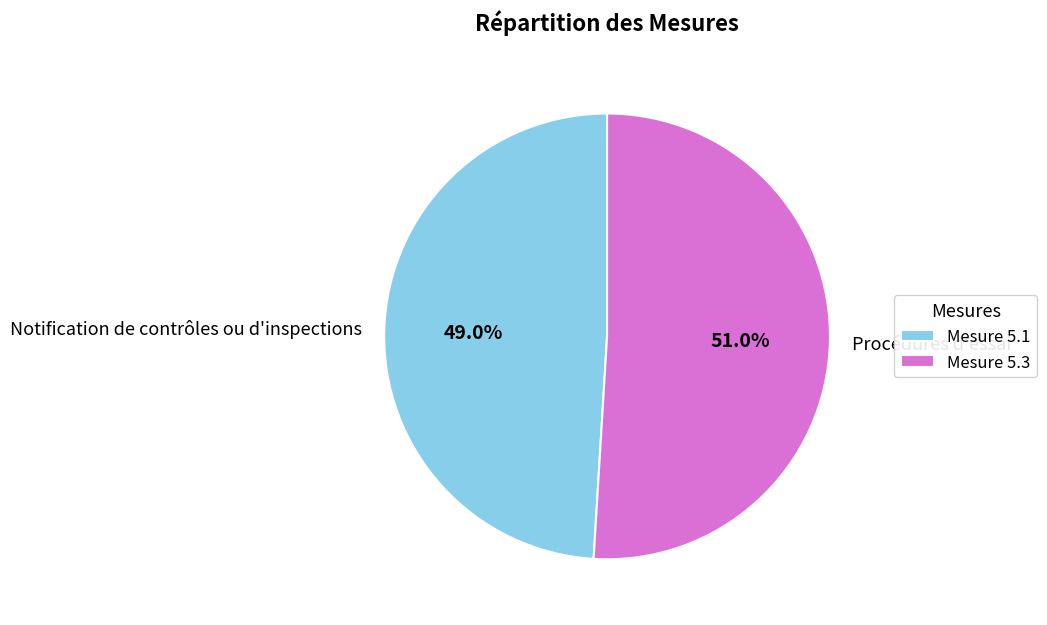

What percentage is NOT represented by Procédures d'essai?

49.0%